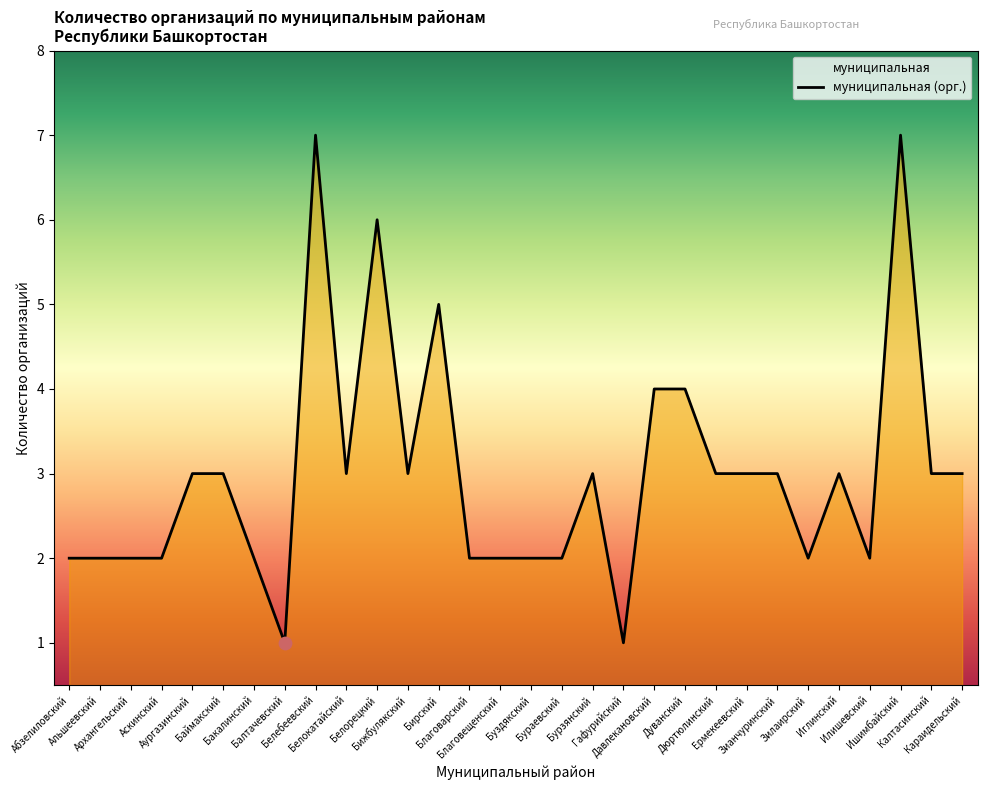

What is the ratio of the value at Бакалинский to the value at Калтасинский?

0.7